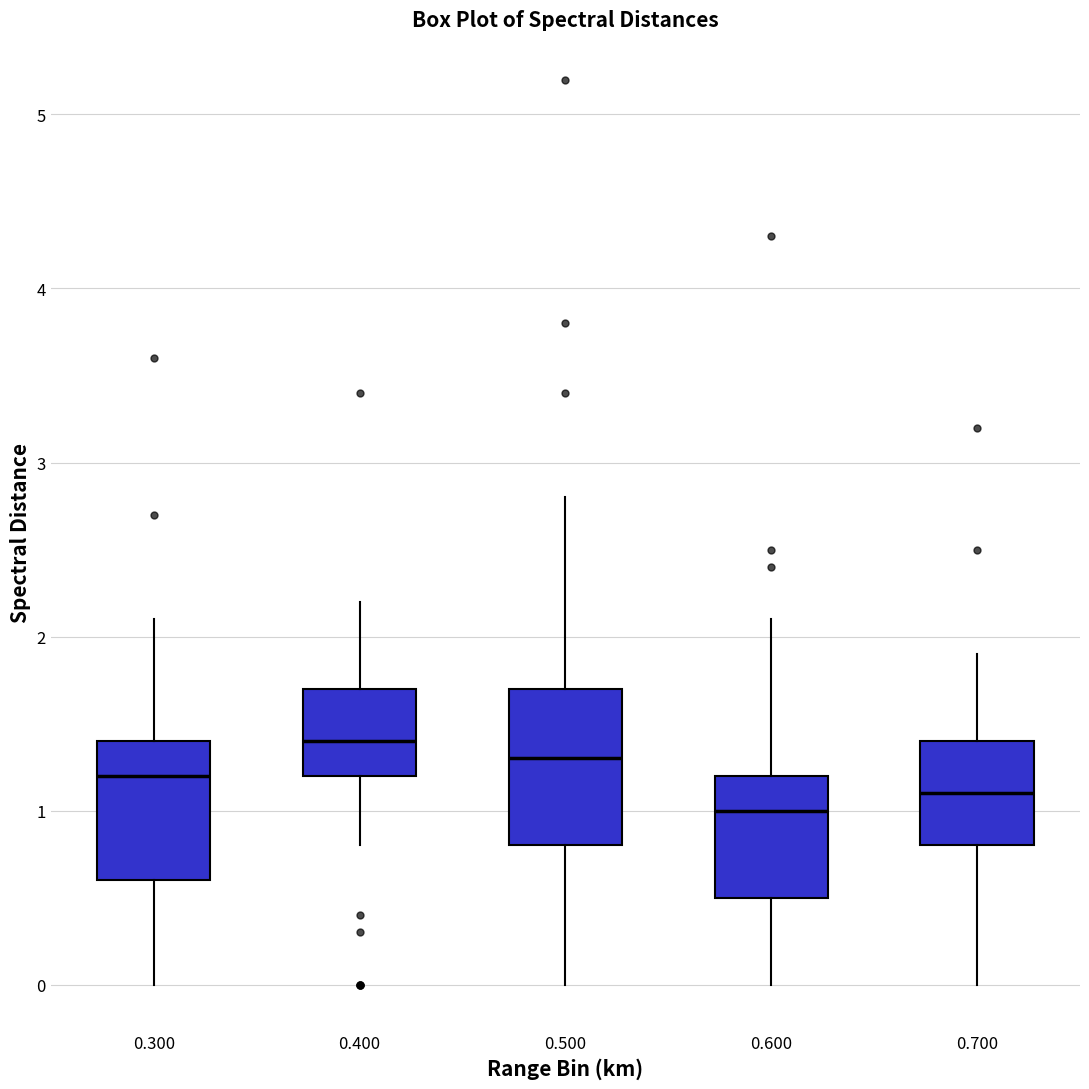

Reading left to right, transcribe this box plot: for each box, give where its median line is, the range the box spans, and where its two whiskers end, as read against the y-axis. The values are not printed on the chart, so give them approximately, as read against the axis.

0.300: median 1.2, box 0.6 to 1.4, whiskers 0.0 to 2.1
0.400: median 1.4, box 1.2 to 1.7, whiskers 0.8 to 2.2
0.500: median 1.3, box 0.8 to 1.7, whiskers 0.0 to 2.8
0.600: median 1.0, box 0.5 to 1.2, whiskers 0.0 to 2.1
0.700: median 1.1, box 0.8 to 1.4, whiskers 0.0 to 1.9